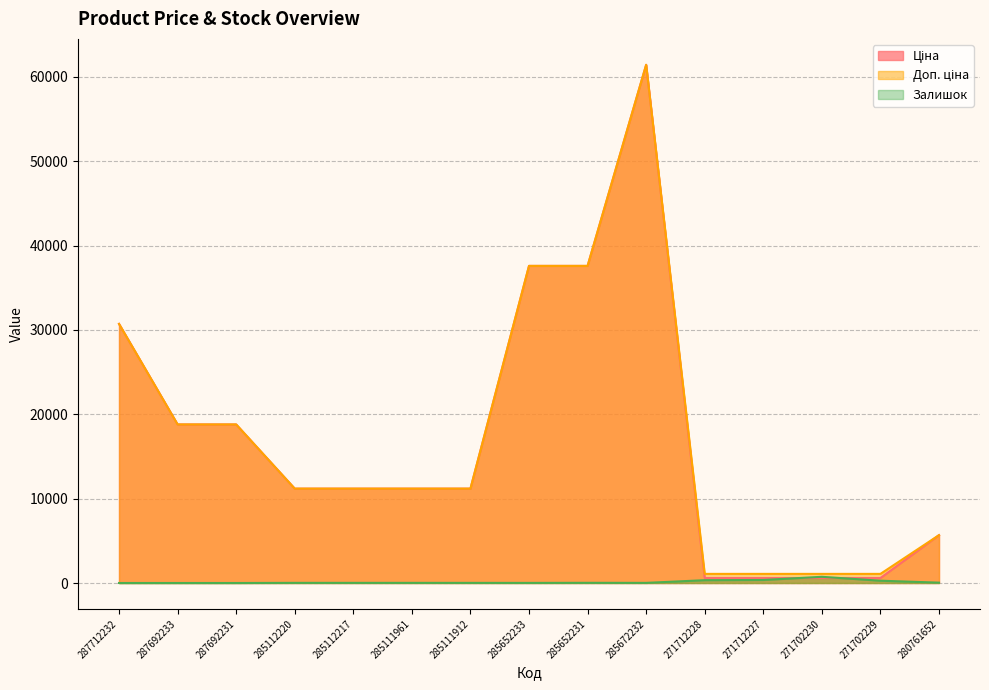

At which label is Доп. ціна closest to 31257?

287712232